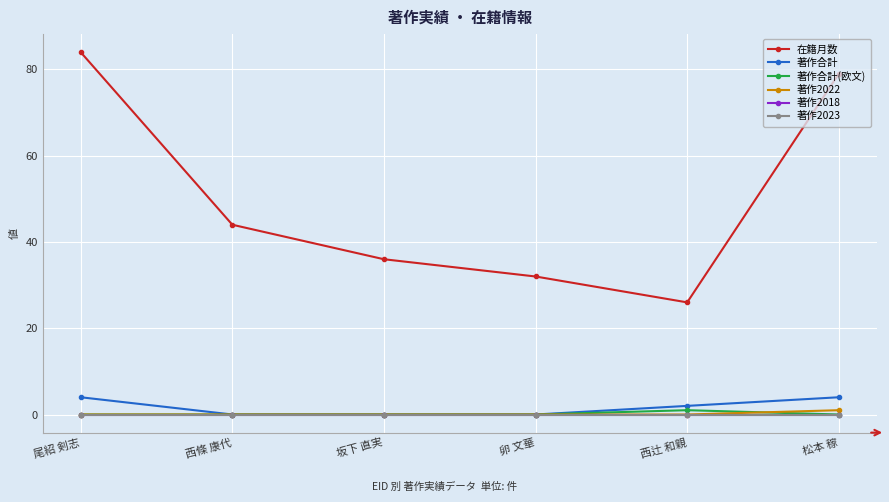

Is this an area chart (filled region under the line)?

No